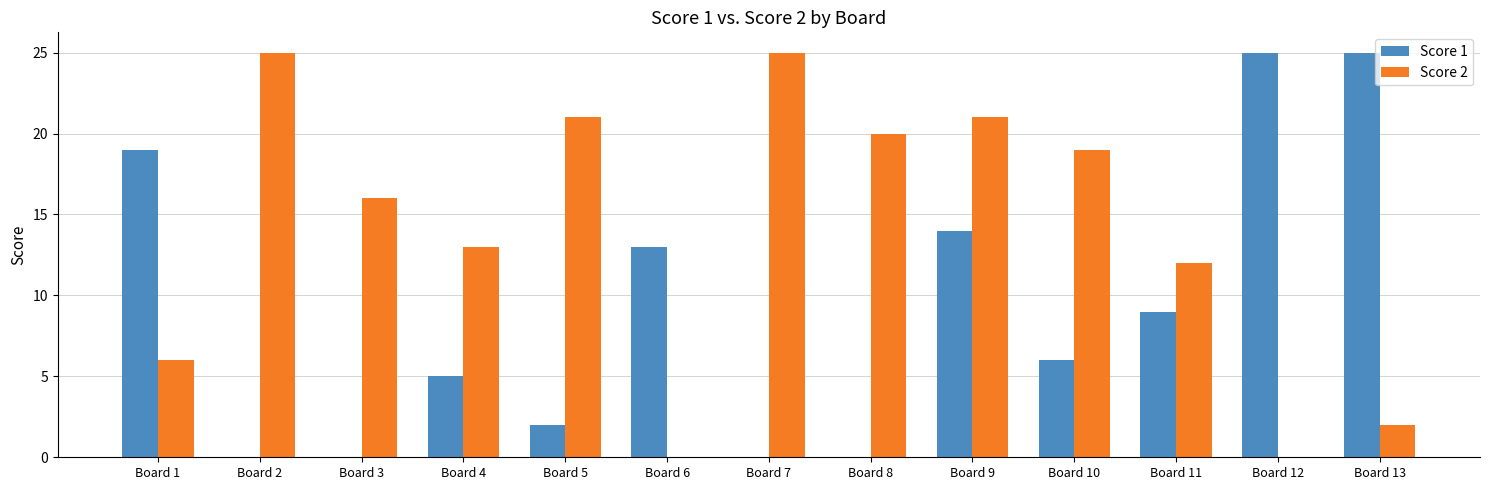

Which series changed the most between Board 2 and Board 8?

Score 2